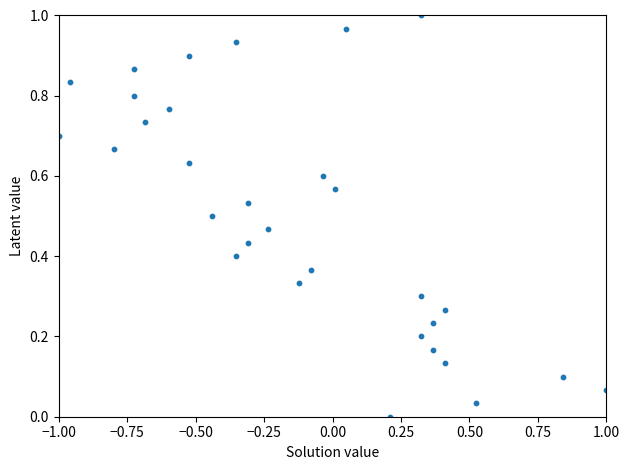

What is the range of X values (max minus min)?

2.0